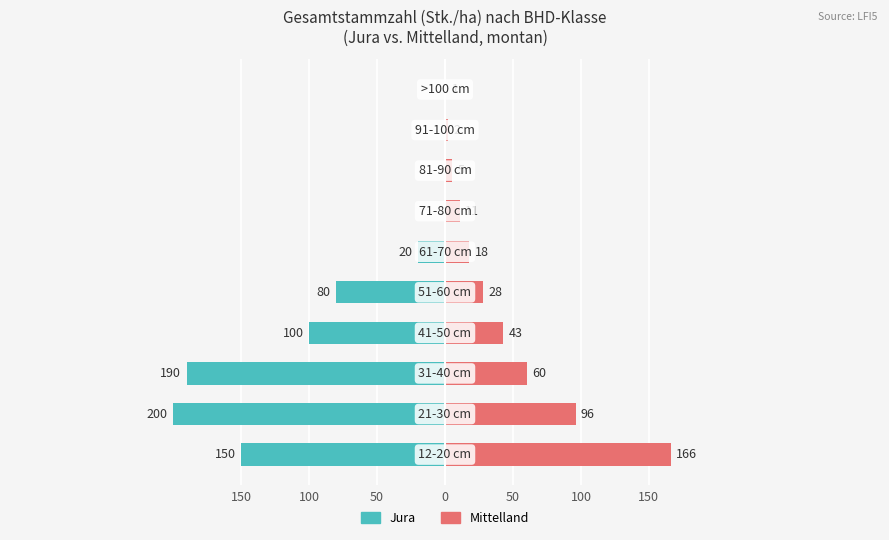

Reading left to right, extract all data points from this chart.

Jura: -150	-200	-190	-100	-80	-20	0	0	0	0
Mittelland: 166	96	60	43	28	18	11	5	2	1